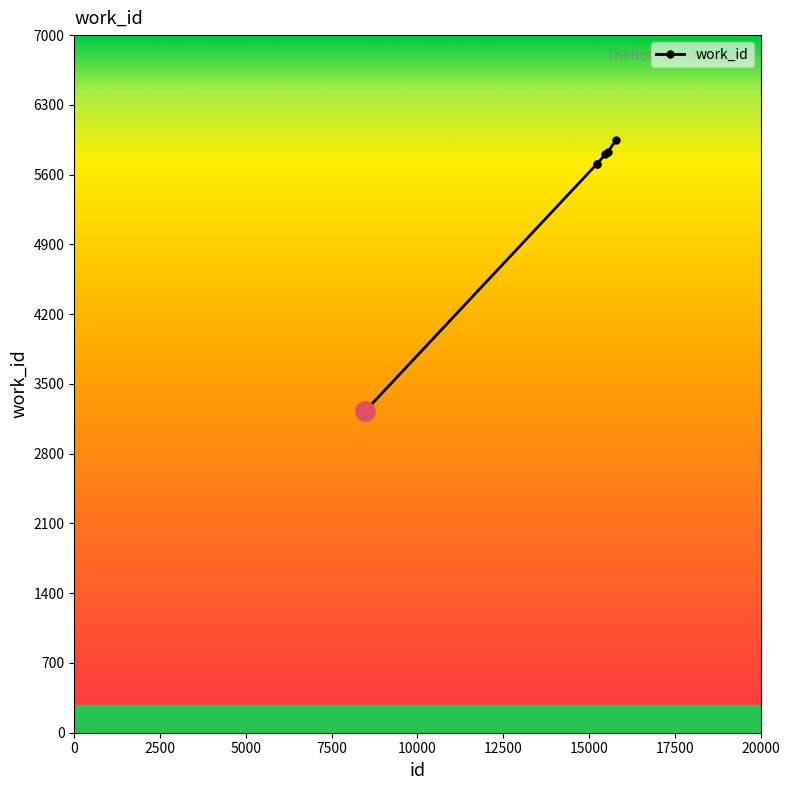

What is the sum of all values?

35453